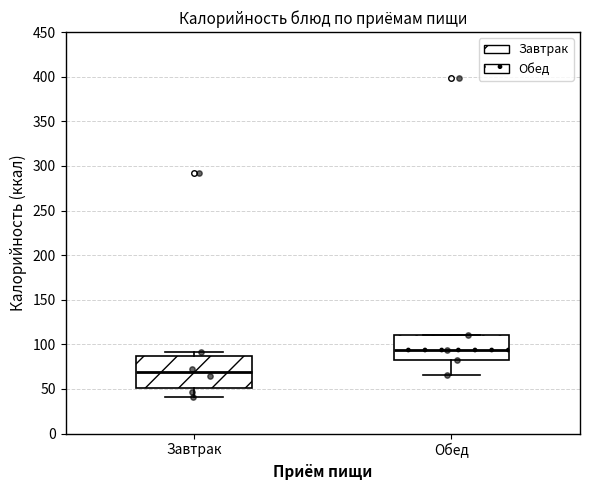

Comparing the boxes themselves (not the whiskers), which one is the tallest?

Завтрак